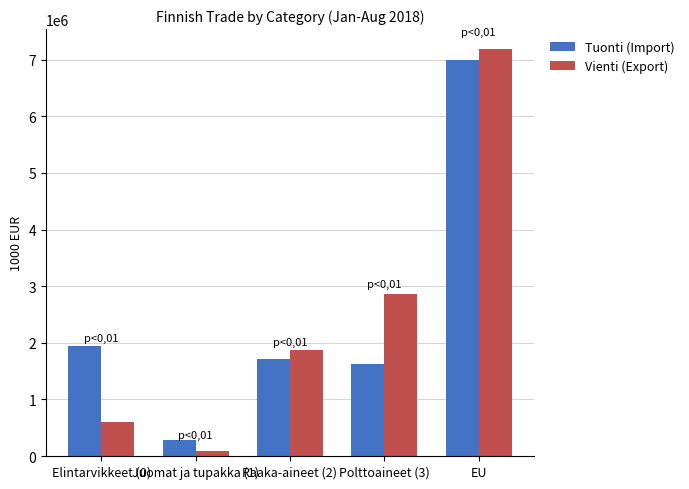

What is the value of the Tuonti (Import) bar at the 1st from the left?

1945955